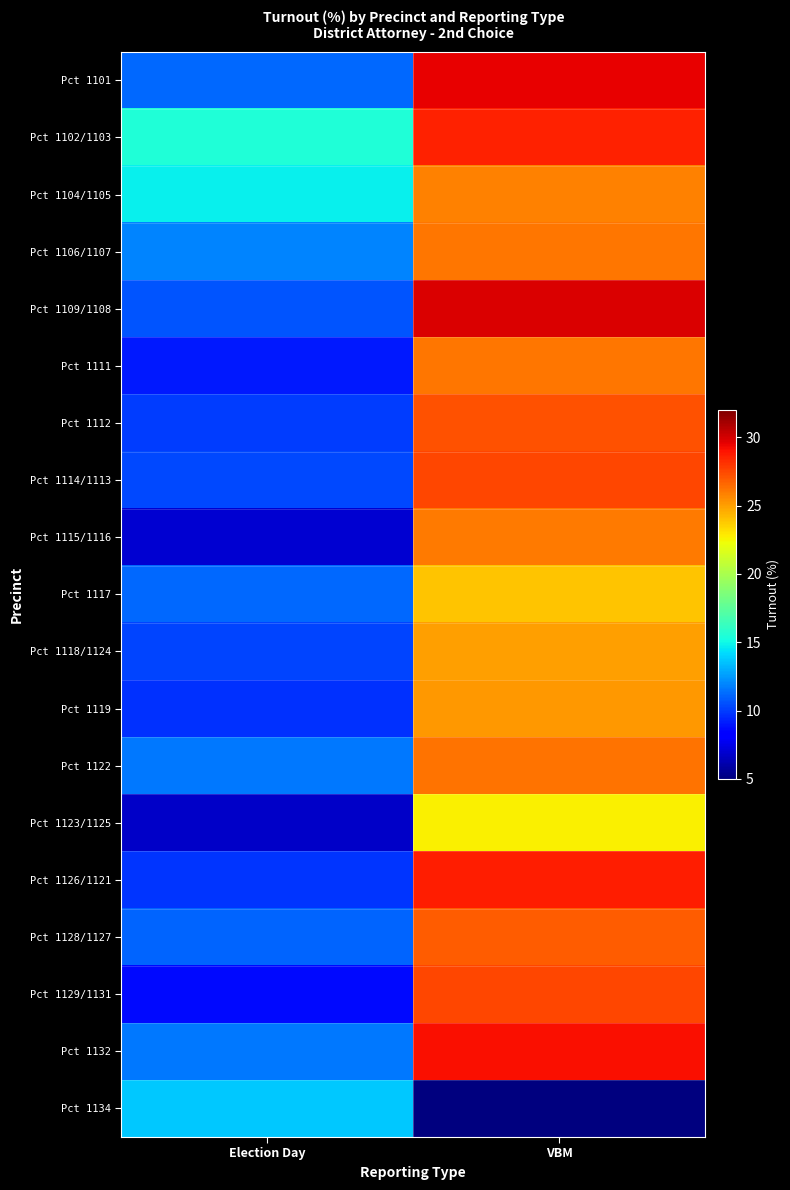

Reading right to left, list all the values displayed in this chart.

Pct 1101: VBM=29.5	Election Day=11.2
Pct 1102/1103: VBM=28.6	Election Day=15.4
Pct 1104/1105: VBM=25.8	Election Day=14.7
Pct 1106/1107: VBM=26.1	Election Day=11.9
Pct 1109/1108: VBM=29.8	Election Day=10.7
Pct 1111: VBM=26.1	Election Day=9.0
Pct 1112: VBM=27.2	Election Day=10.0
Pct 1114/1113: VBM=27.5	Election Day=10.3
Pct 1115/1116: VBM=26.0	Election Day=7.0
Pct 1117: VBM=24.0	Election Day=11.2
Pct 1118/1124: VBM=25.0	Election Day=10.2
Pct 1119: VBM=25.2	Election Day=9.7
Pct 1122: VBM=26.3	Election Day=11.6
Pct 1123/1125: VBM=22.7	Election Day=6.7
Pct 1126/1121: VBM=28.6	Election Day=9.8
Pct 1128/1127: VBM=26.9	Election Day=11.1
Pct 1129/1131: VBM=27.5	Election Day=8.6
Pct 1132: VBM=29.1	Election Day=11.6
Pct 1134: VBM=0.0	Election Day=13.7